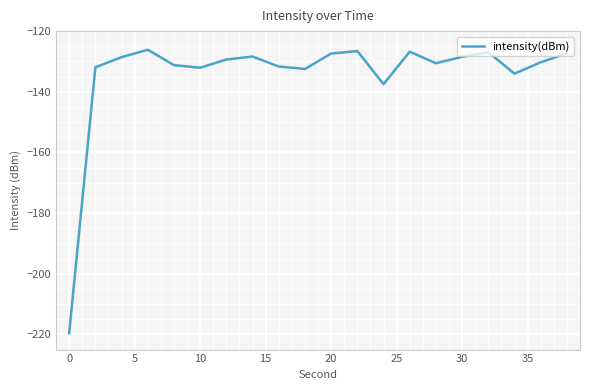

True or false: there are more than 0 points higher than both neighbors.

True